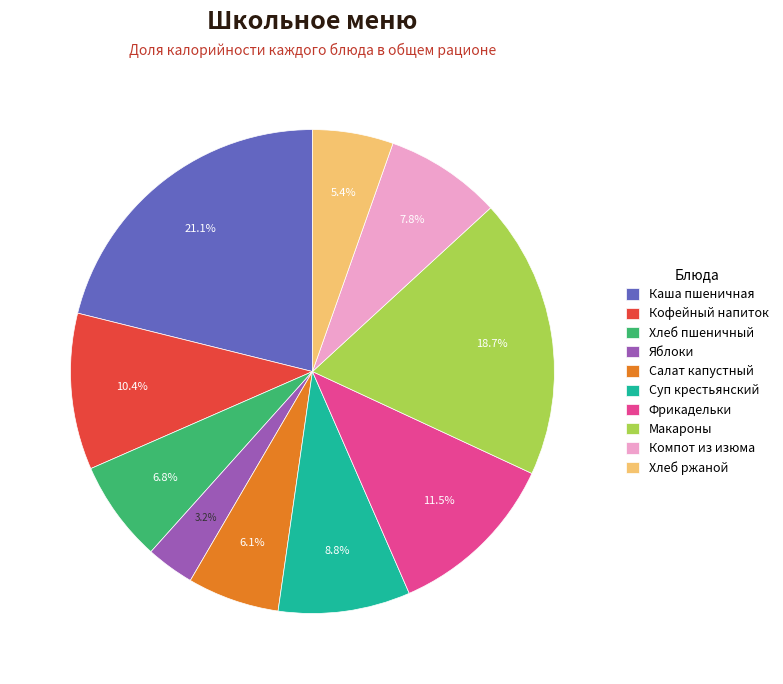

To the nearest percent, what is the difference between the largest and smallest slice percentages?

18%